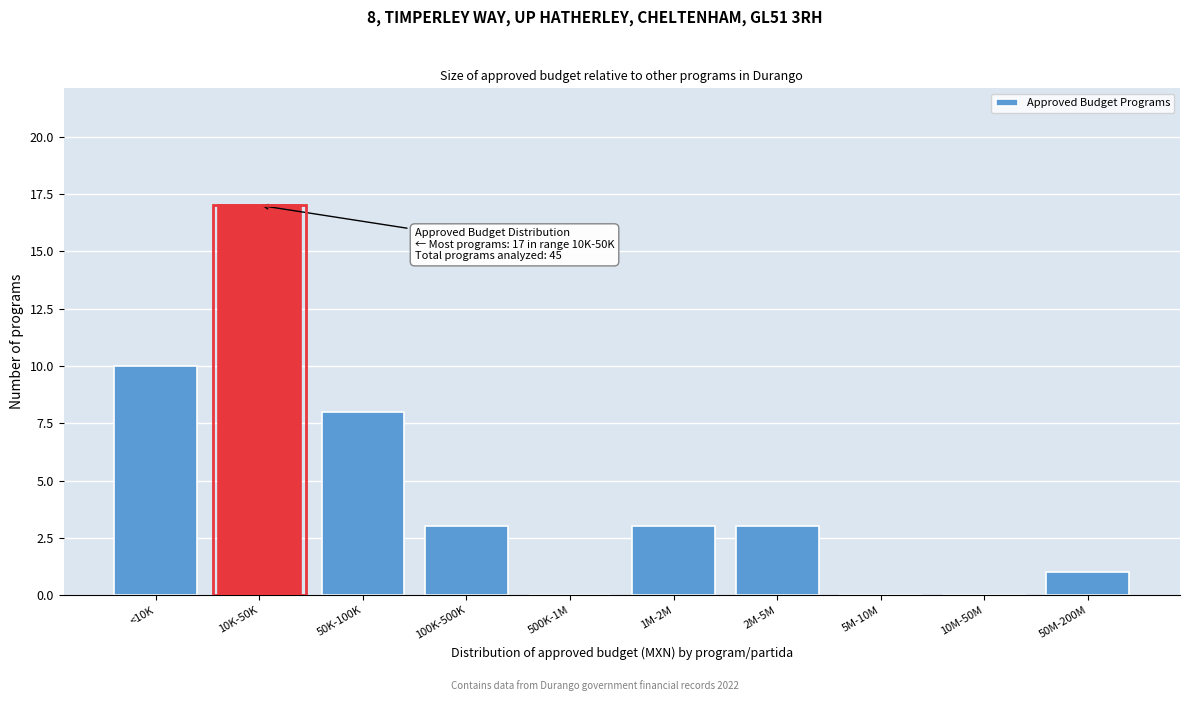

Reading left to right, what are all the values shown in this chart?

<10K=10	10K-50K=17	50K-100K=8	100K-500K=3	500K-1M=0	1M-2M=3	2M-5M=3	5M-10M=0	10M-50M=0	50M-200M=1